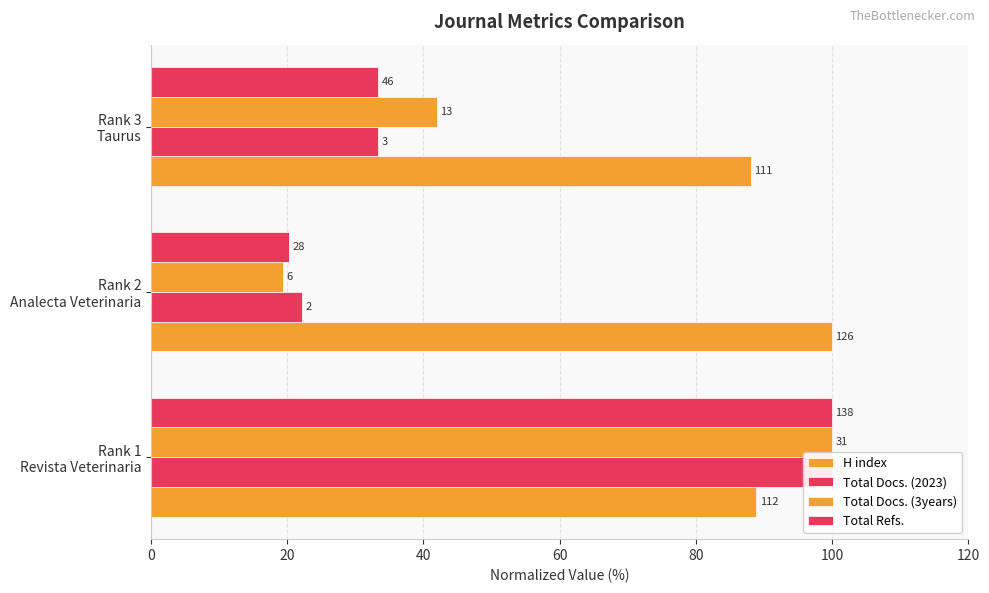

Count the number of data series in this chart.

4